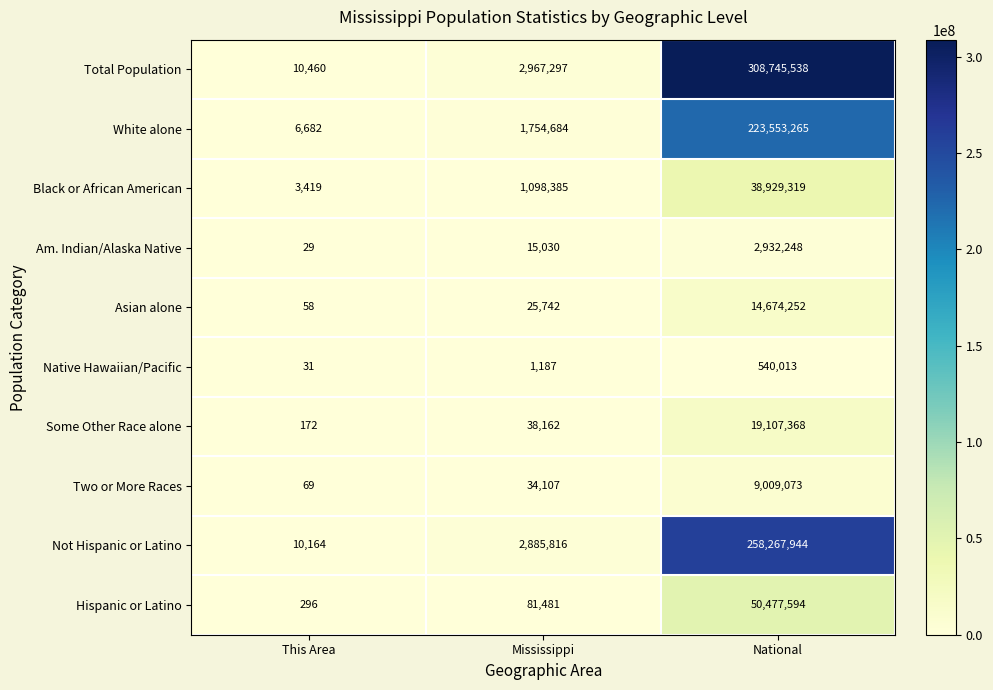

Which series changed the most between This Area and National?

Total Population